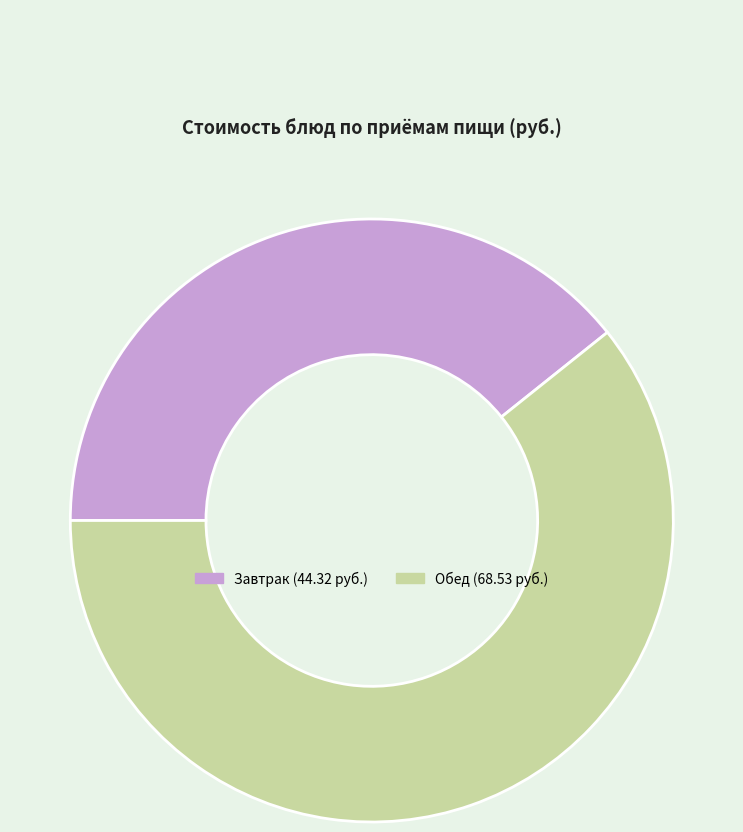

Does any single category account for the majority?

Yes